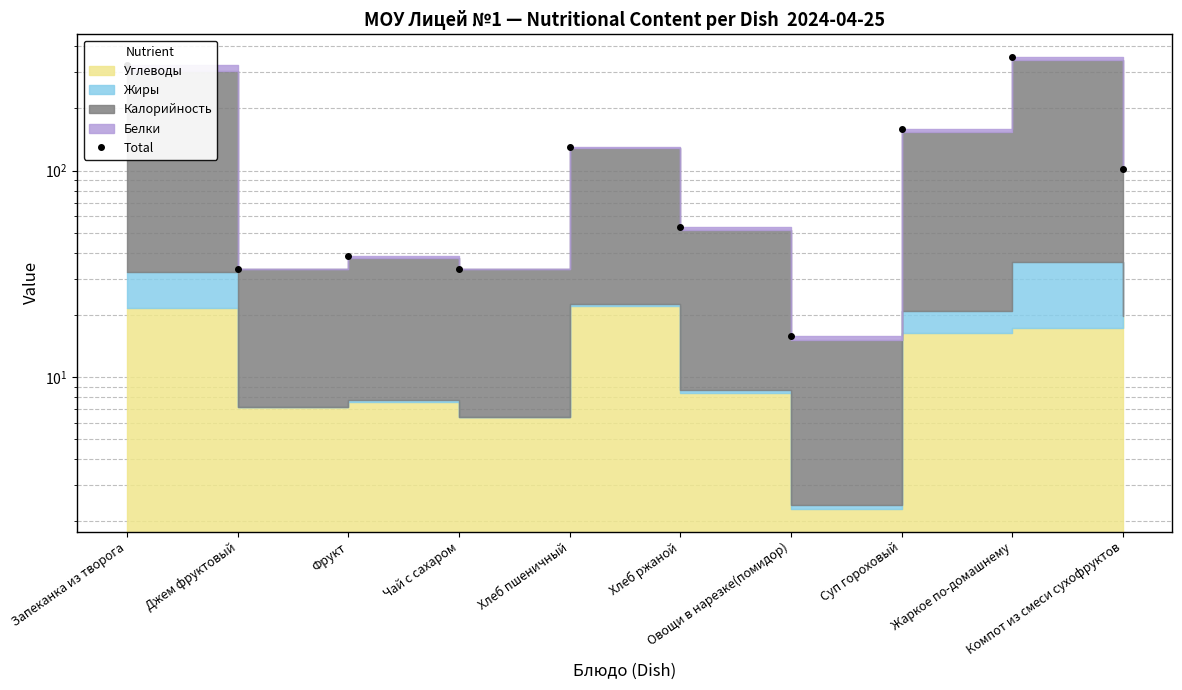

What is the minimum value shown in the chart?

15.9